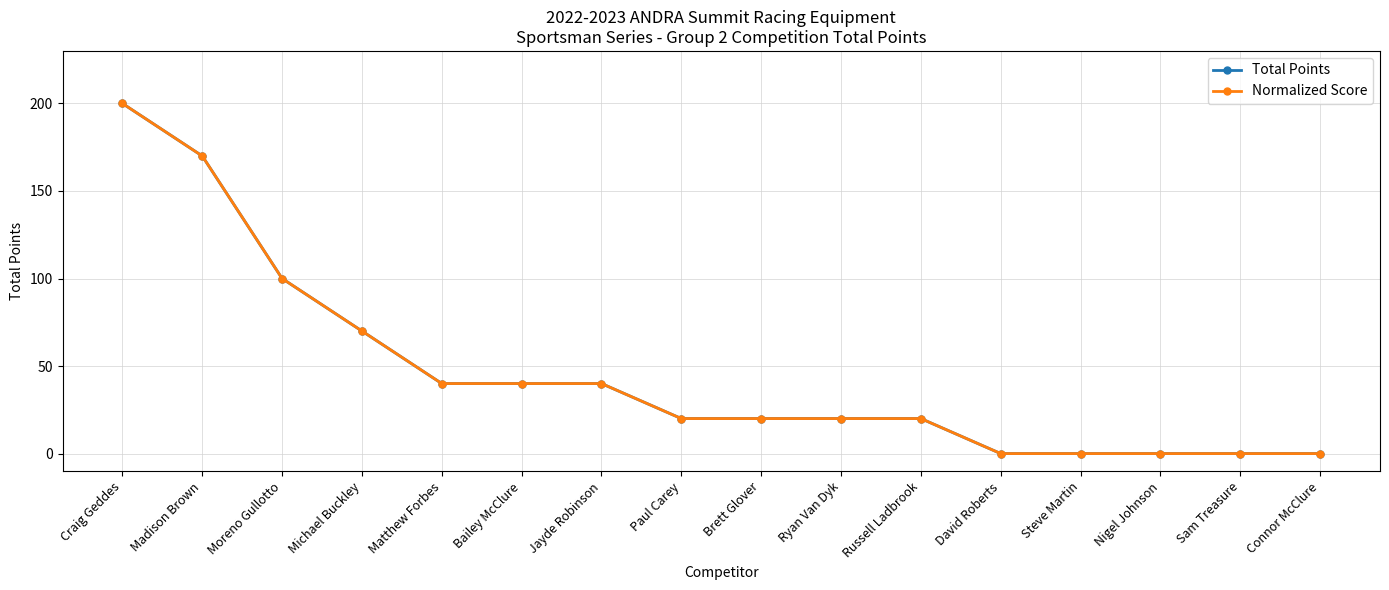

Does the chart have visible grid lines?

Yes